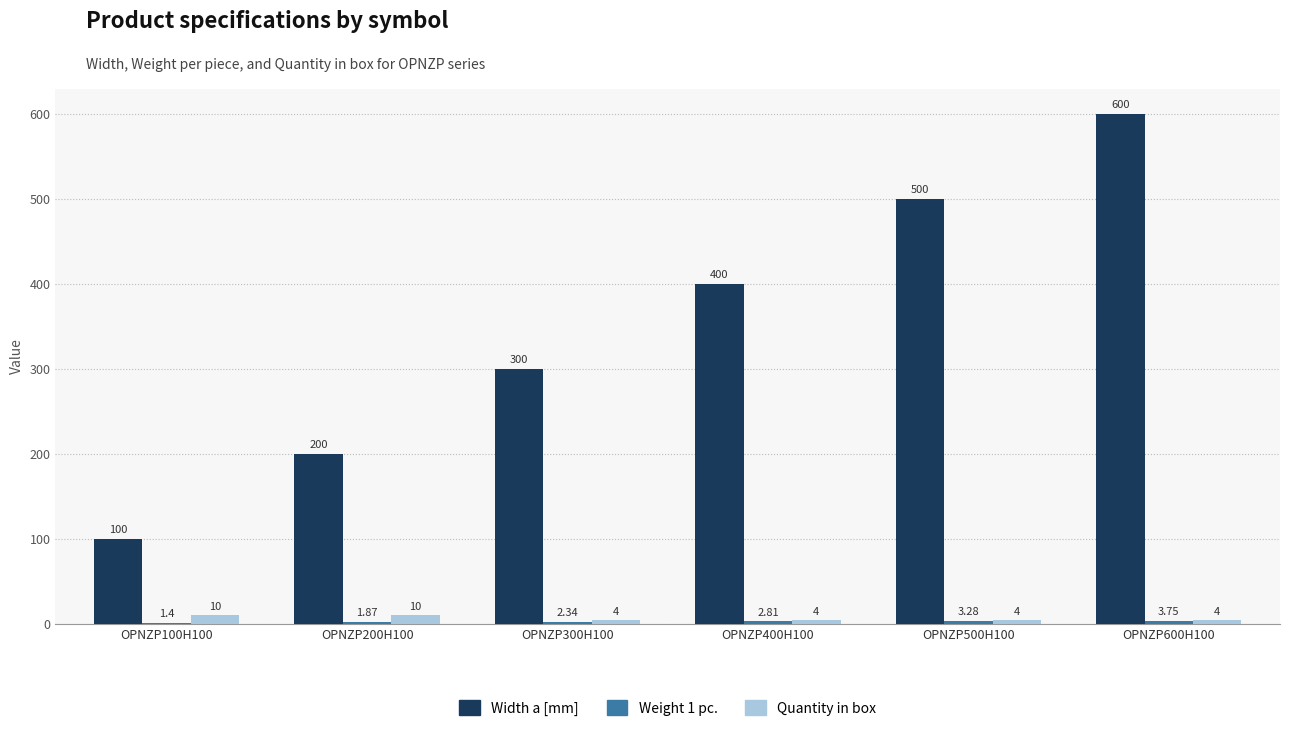

Does the chart contain stacked bars?

No